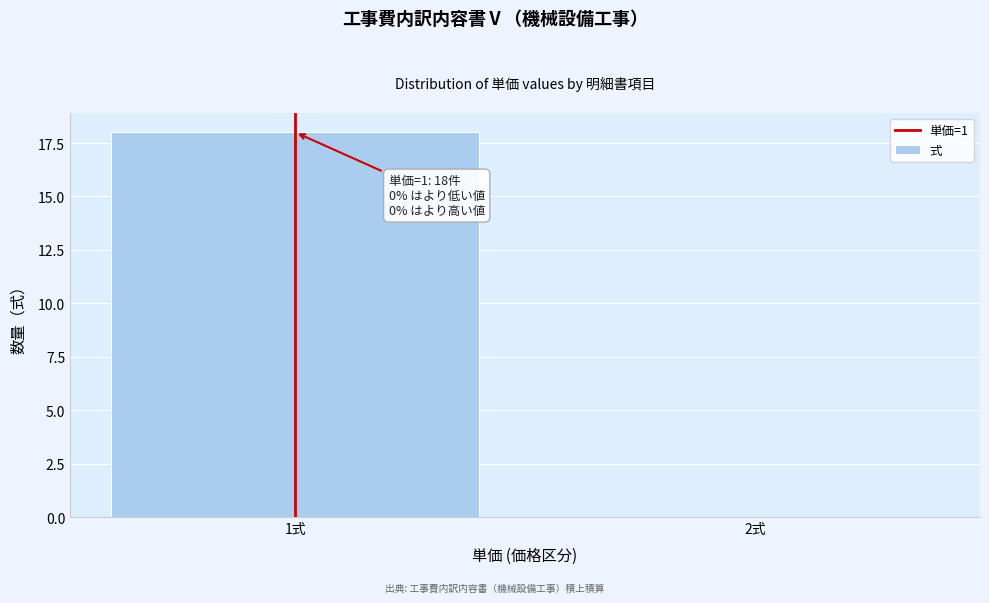

Reading left to right, what are all the values shown in this chart?

1式=18	2式=0